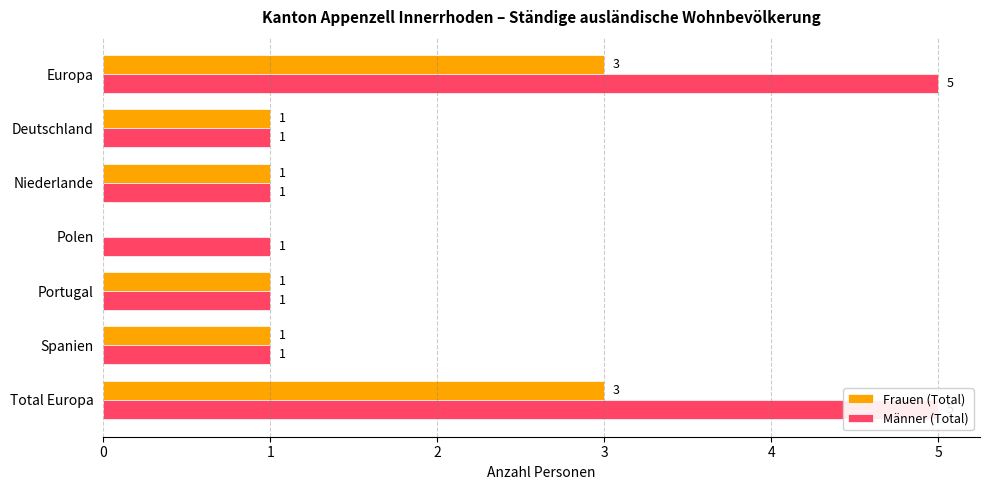

What is the sum of the Männer (Total) values at Polen and Total Europa?

6